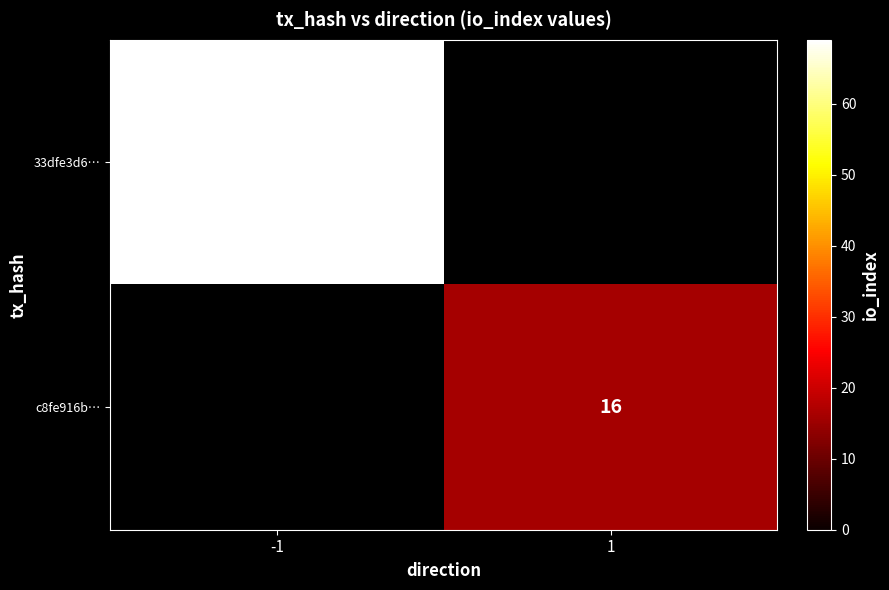

The 33dfe3d6… series shows 111 at -1. True or false?

False